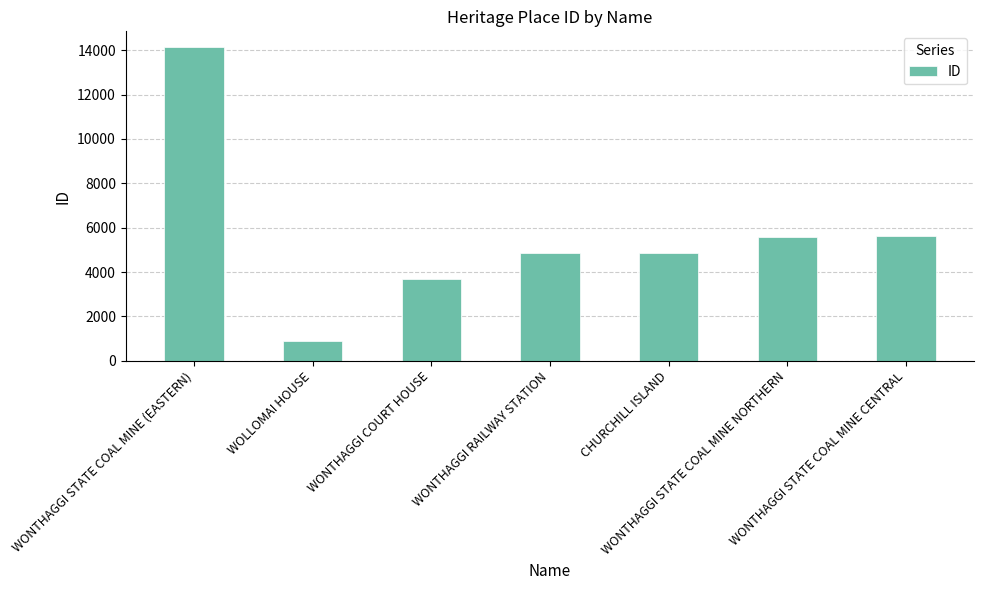

Which label corresponds to the smallest value in the chart?

WOLLOMAI HOUSE